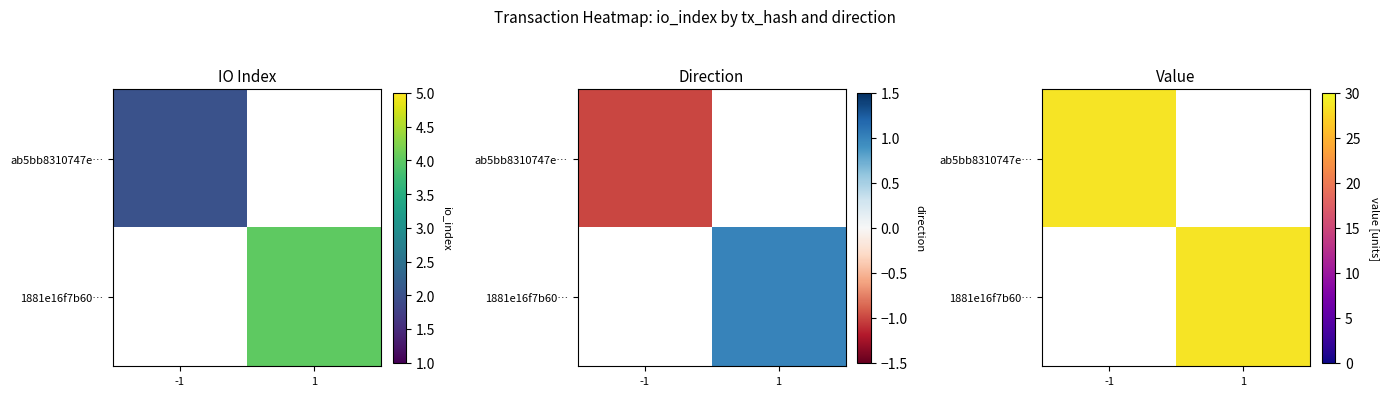

Count the number of data series in this chart.

2